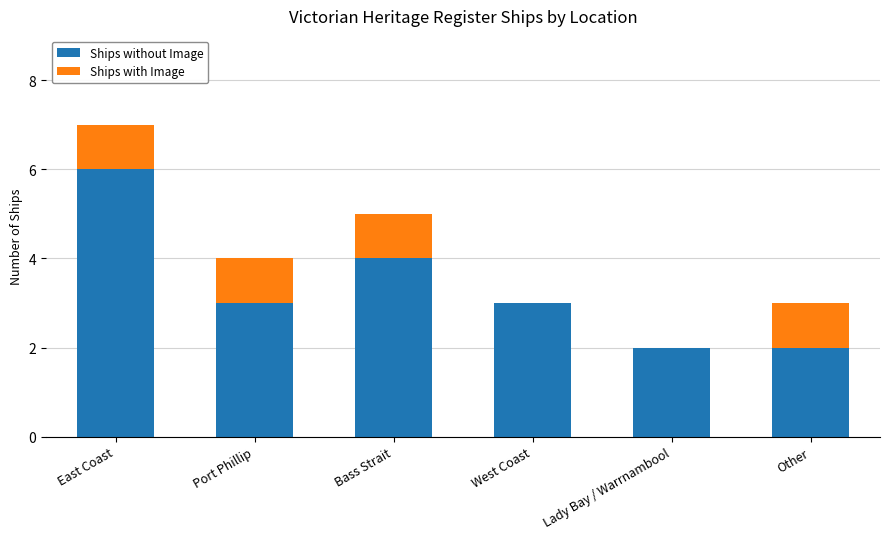

At which category is the sum across all series the highest?

East Coast